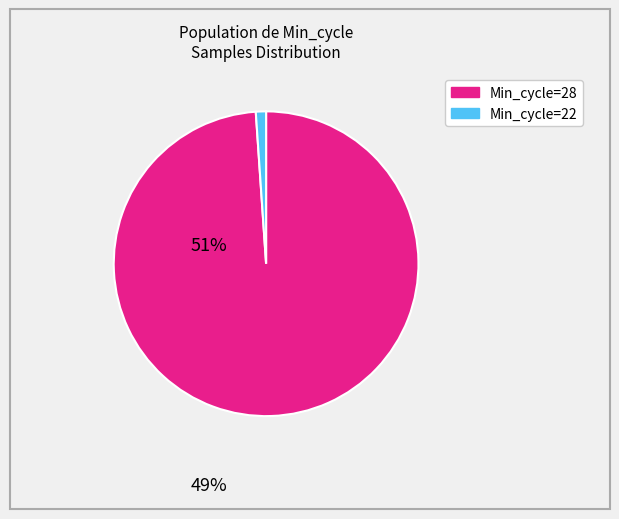

Count the number of slices in the pie.

2